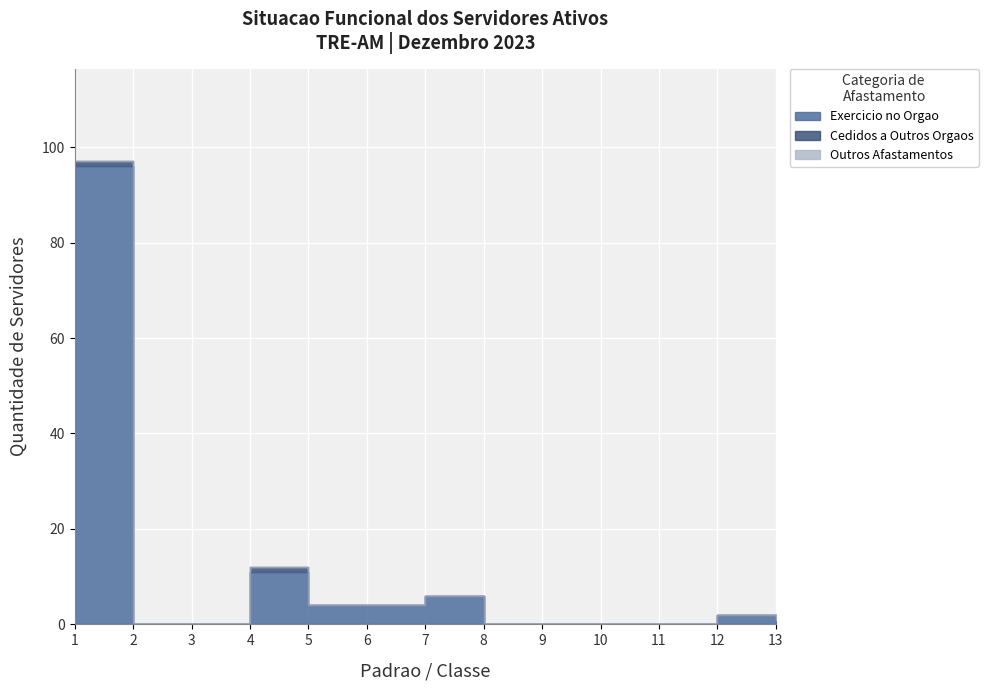

True or false: Exercicio no Orgao and Cedidos a Outros Orgaos intersect in this chart.

False